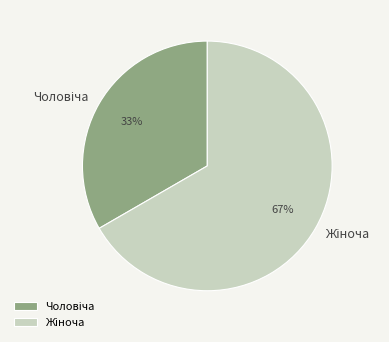

Does any single category account for the majority?

Yes